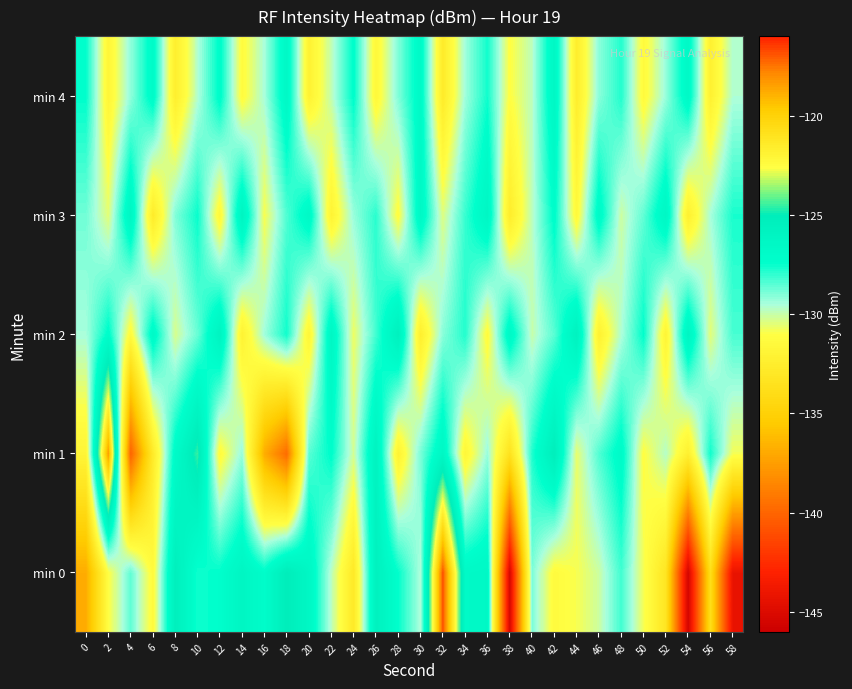

How many distinct data groups are displayed?

5